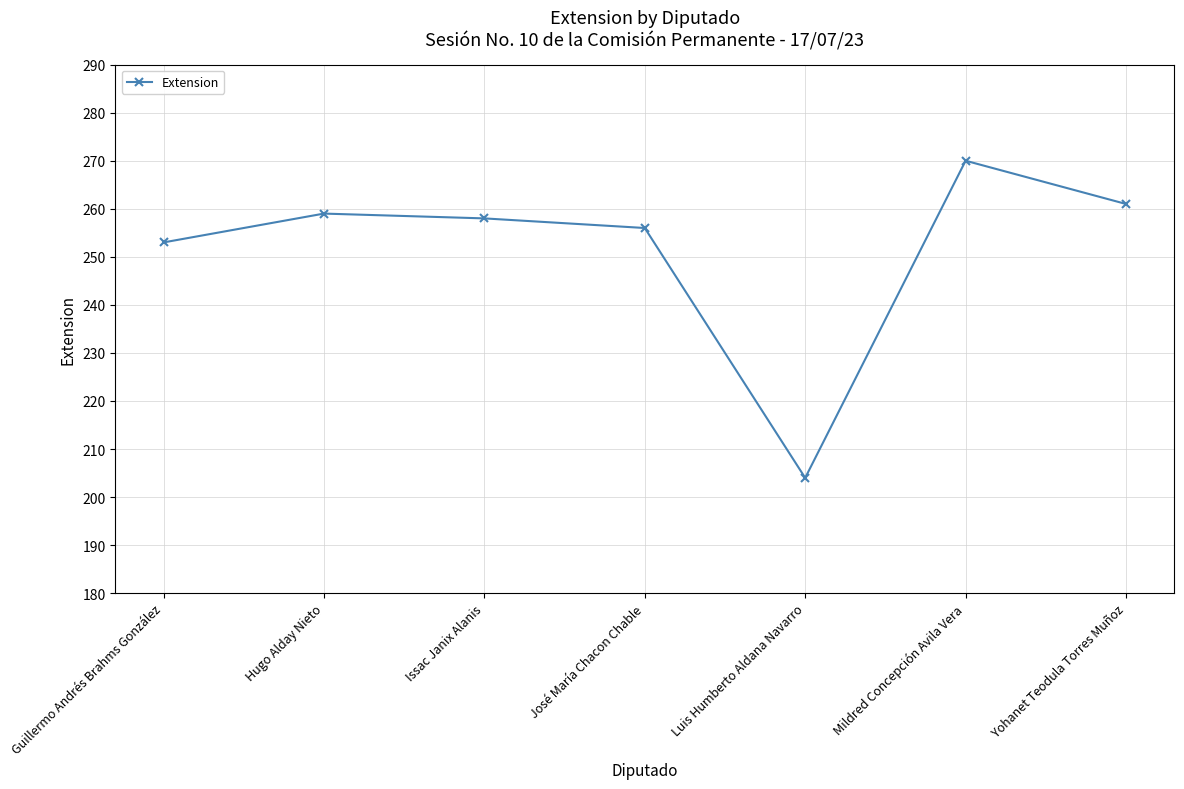

Reading right to left, what are all the values shown in this chart?

261	270	204	256	258	259	253